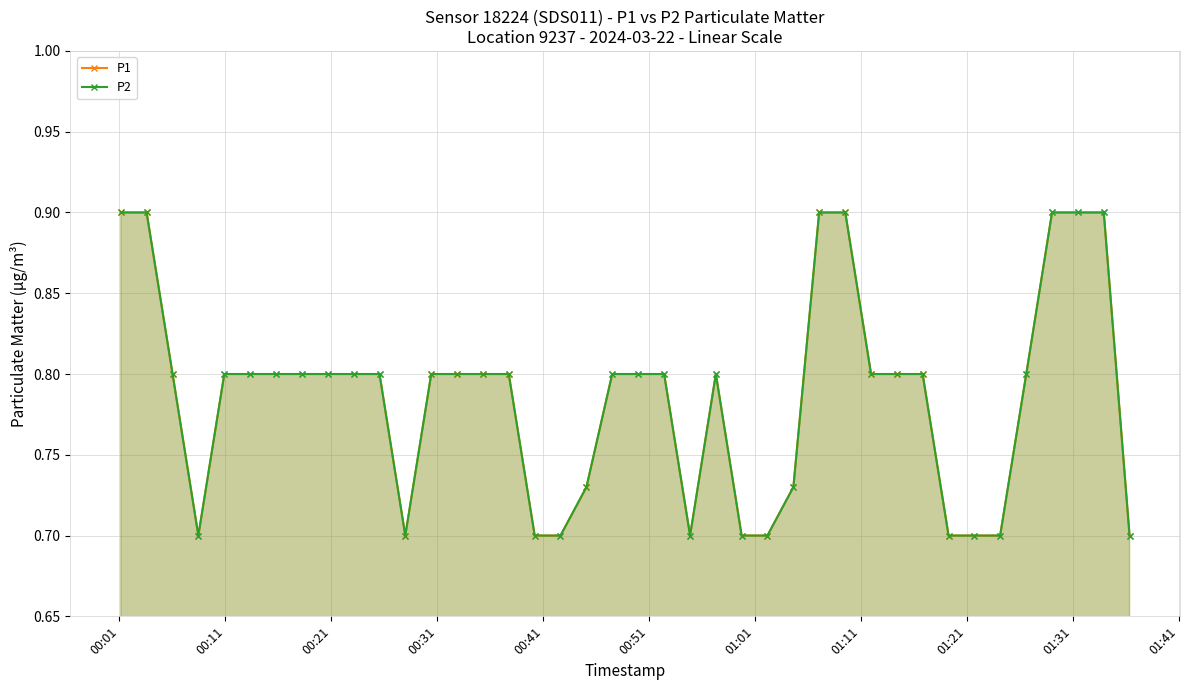

What is the difference between the maximum and minimum values in the P2 series?

0.2